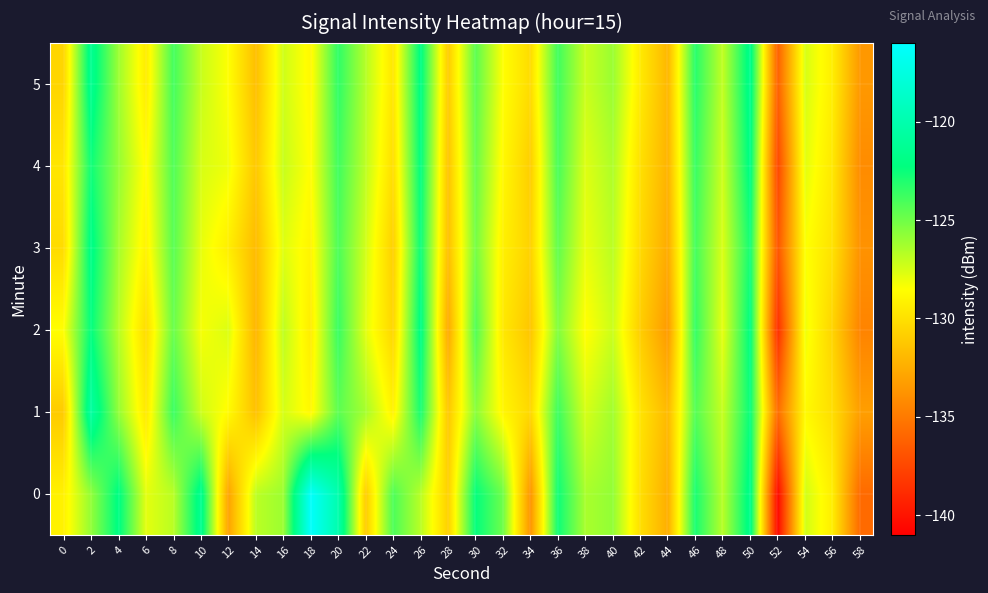

Reading left to right, transcribe all the data shown in this chart.

0: 0=-129.1	2=-125.8	4=-122.0	6=-127.8	8=-126.8	10=-121.4	12=-133.0	14=-126.8	16=-126.0	18=-116.2	20=-120.0	22=-131.0	24=-124.1	26=-126.8	28=-130.8	30=-122.3	32=-125.0	34=-133.7	36=-122.6	38=-126.4	40=-125.8	42=-130.1	44=-132.4	46=-122.8	48=-126.7	50=-121.6	52=-140.6	54=-127.4	56=-129.3	58=-135.8
1: 0=-131.0	2=-120.6	4=-125.8	6=-129.6	8=-123.6	10=-127.3	12=-128.7	14=-131.5	16=-127.5	18=-128.8	20=-124.5	22=-126.3	24=-129.1	26=-122.8	28=-131.2	30=-125.6	32=-128.9	34=-130.4	36=-123.7	38=-127.5	40=-126.2	42=-129.8	44=-131.9	46=-124.3	48=-127.1	50=-122.4	52=-135.6	54=-128.7	56=-130.1	58=-133.2
2: 0=-128.5	2=-122.3	4=-126.7	6=-130.2	8=-124.8	10=-128.3	12=-127.6	14=-132.1	16=-126.9	18=-129.4	20=-123.6	22=-127.8	24=-130.5	26=-121.9	28=-132.7	30=-124.2	32=-129.6	34=-131.3	36=-125.4	38=-128.6	40=-127.2	42=-130.9	44=-133.4	46=-123.5	48=-127.9	50=-122.1	52=-138.7	54=-128.1	56=-130.6	58=-134.5
3: 0=-130.2	2=-121.8	4=-126.3	6=-129.1	8=-124.4	10=-127.9	12=-129.3	14=-131.8	16=-127.7	18=-129.0	20=-124.1	22=-127.4	24=-130.8	26=-122.5	28=-131.6	30=-125.1	32=-129.2	34=-130.7	36=-124.6	38=-128.0	40=-126.8	42=-130.3	44=-132.6	46=-123.9	48=-127.6	50=-122.7	52=-136.8	54=-128.4	56=-129.9	58=-133.8
4: 0=-129.7	2=-122.6	4=-125.9	6=-128.7	8=-124.2	10=-127.5	12=-128.1	14=-131.2	16=-127.1	18=-128.6	20=-123.8	22=-126.9	24=-130.1	26=-122.2	28=-131.4	30=-124.8	32=-128.8	34=-130.9	36=-124.0	38=-127.7	40=-126.5	42=-130.0	44=-132.2	46=-123.6	48=-127.3	50=-121.9	52=-137.5	54=-127.8	56=-129.6	58=-134.1
5: 0=-130.5	2=-121.4	4=-126.1	6=-129.4	8=-123.9	10=-127.1	12=-128.5	14=-131.6	16=-127.3	18=-128.8	20=-123.4	22=-126.7	24=-129.7	26=-122.0	28=-131.0	30=-124.5	32=-128.5	34=-130.2	36=-123.8	38=-127.2	40=-126.0	42=-129.5	44=-132.0	46=-123.2	48=-127.0	50=-121.6	52=-136.2	54=-127.5	56=-129.3	58=-133.5